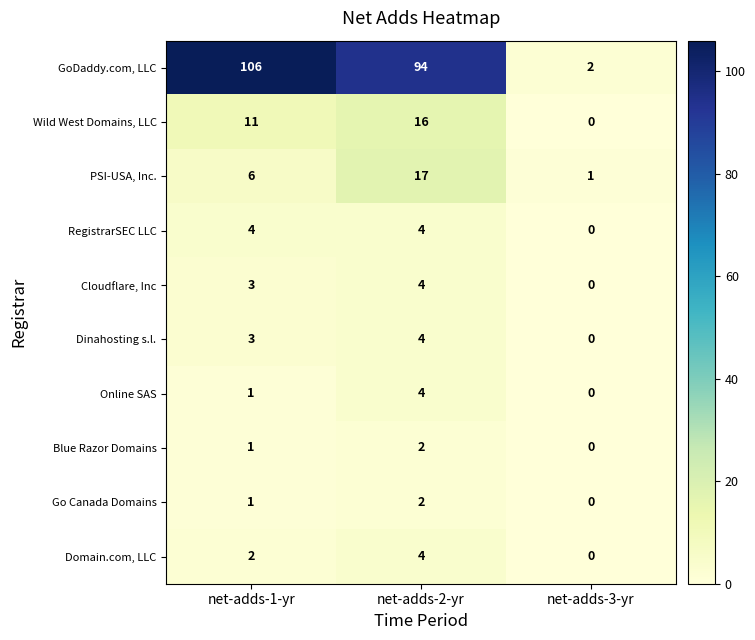

At how many categories does at least one series exceed 1?

3